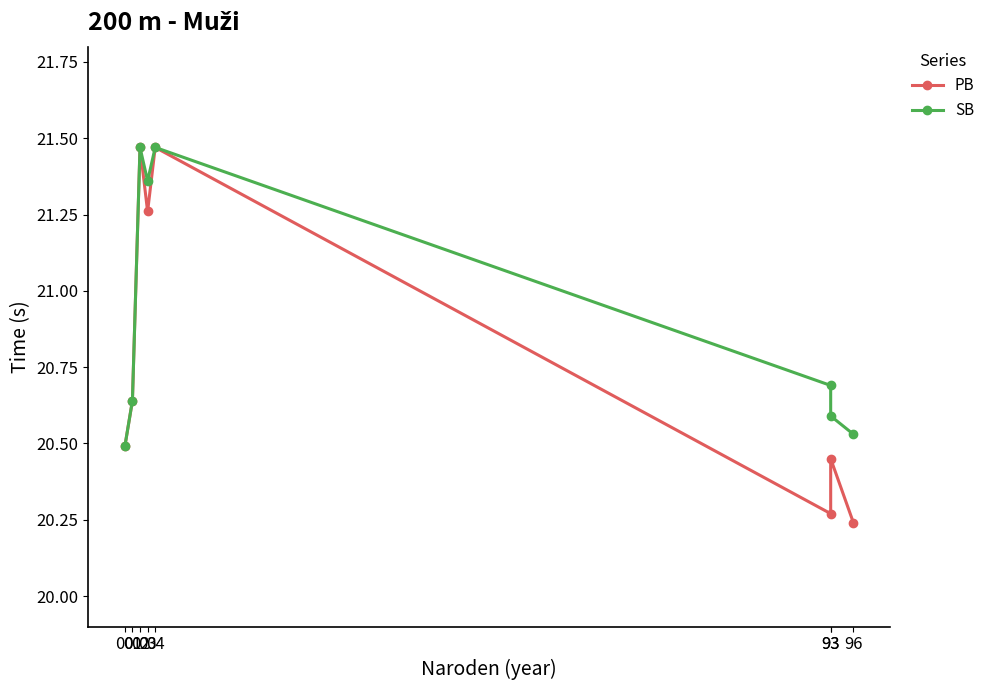

True or false: PB and SB cross at least once.

False